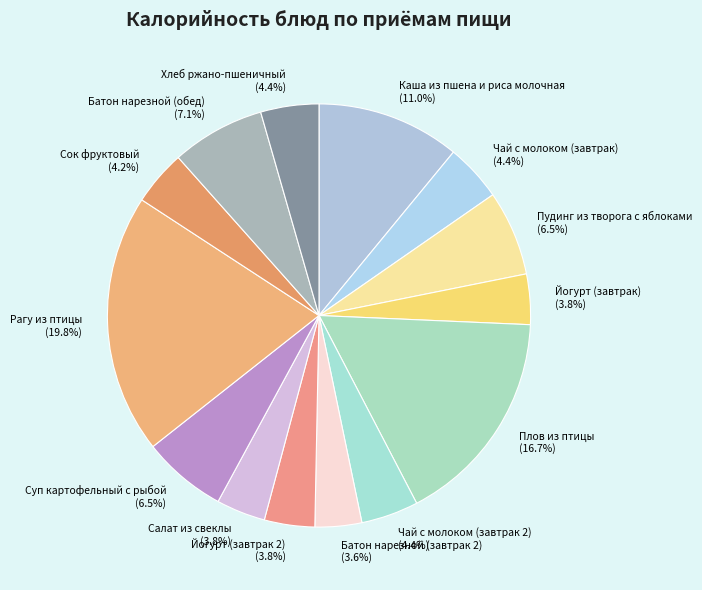

Is there any slice that represents more than half of the pie?

No